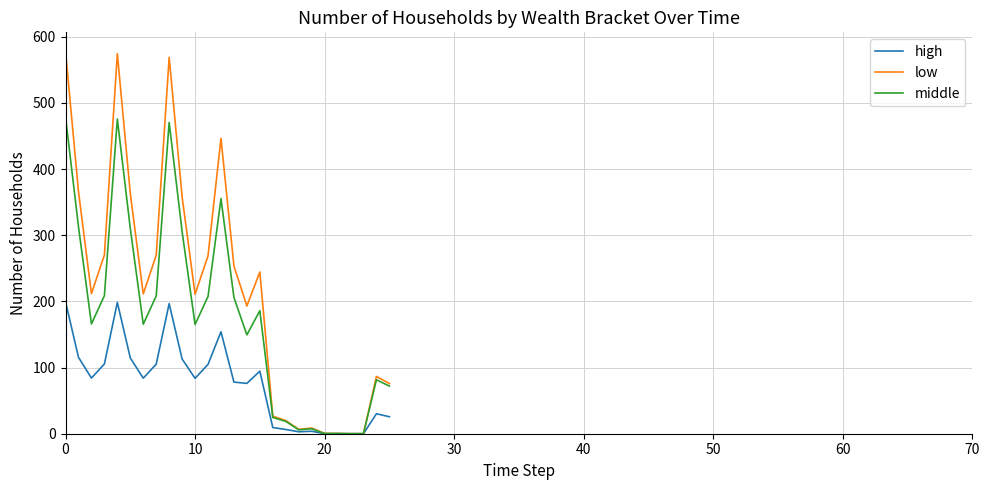

Which series has the widest spread of values?

low